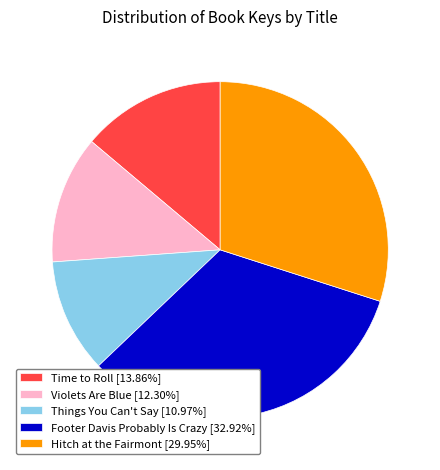

The Footer Davis Probably Is Crazy slice represents 33% of the pie. True or false?

True